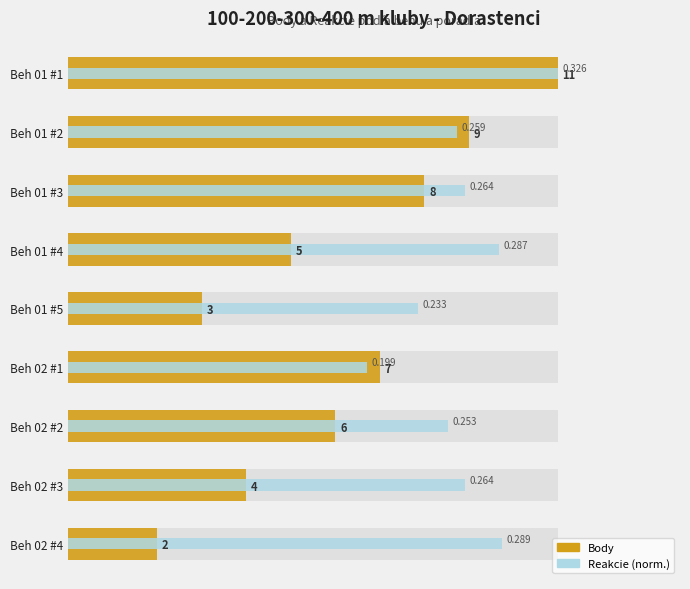

Which series has the largest total across all categories?

Reakcie